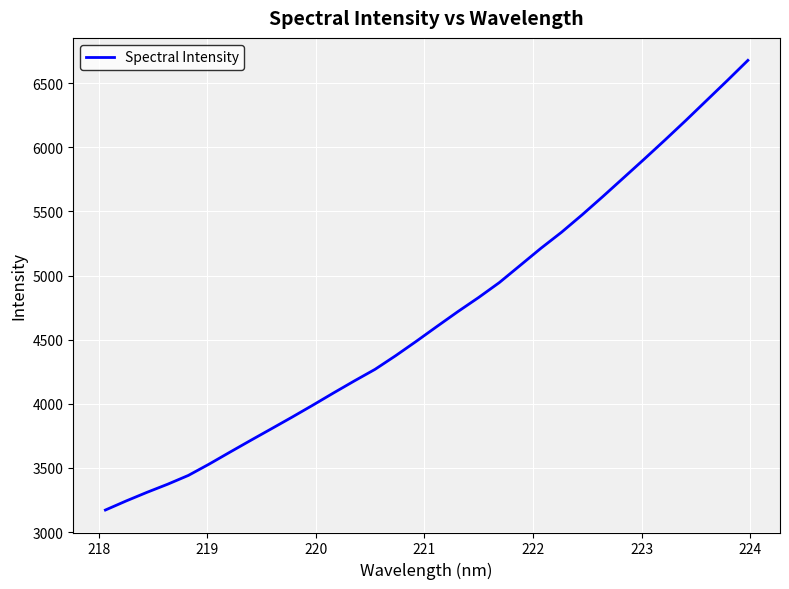

What is the maximum value shown in the chart?

6678.3